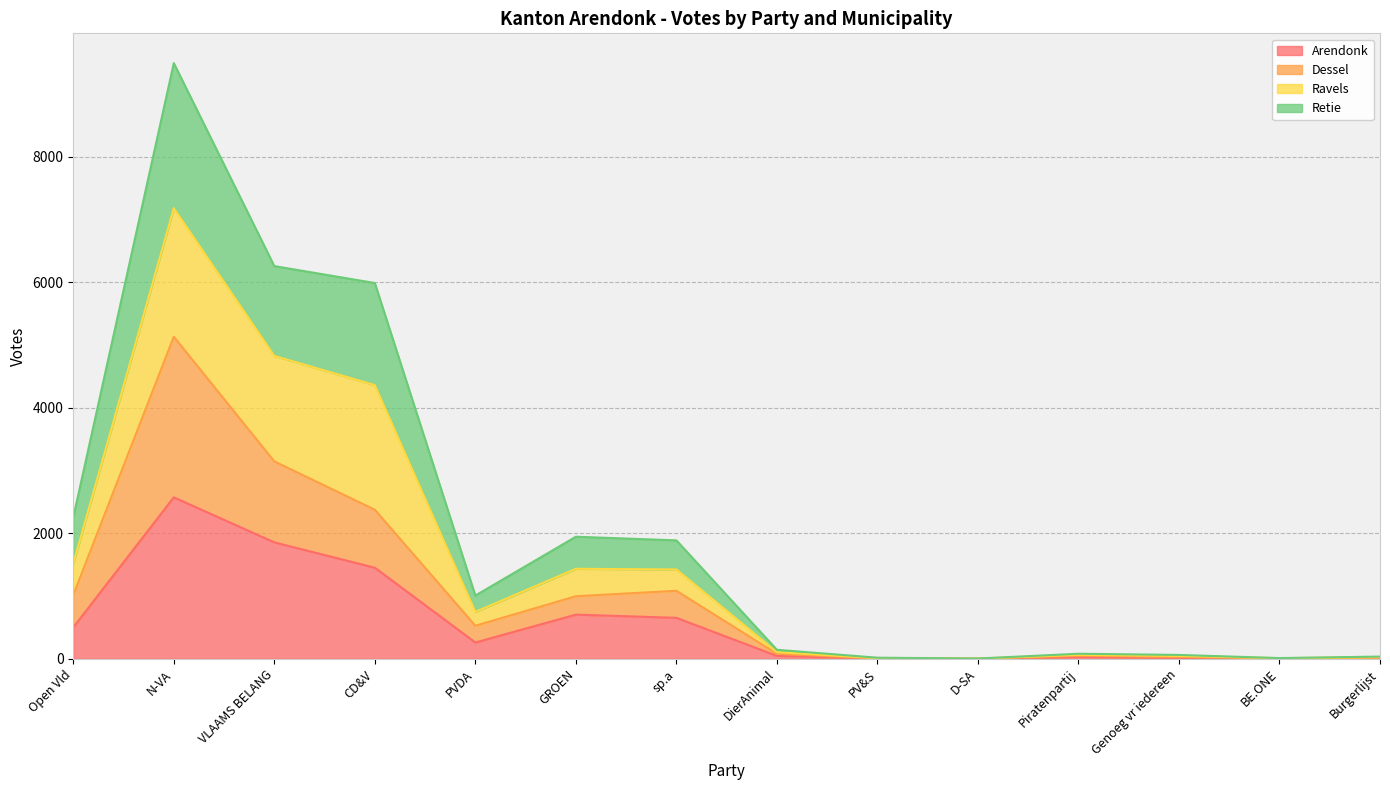

What are all the series names shown in the legend?

Arendonk, Dessel, Ravels, Retie